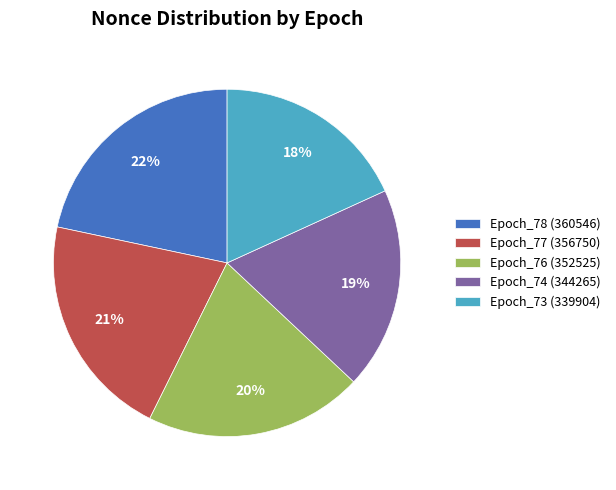

Which category has the smallest portion of the pie?

Epoch_73 (339904)